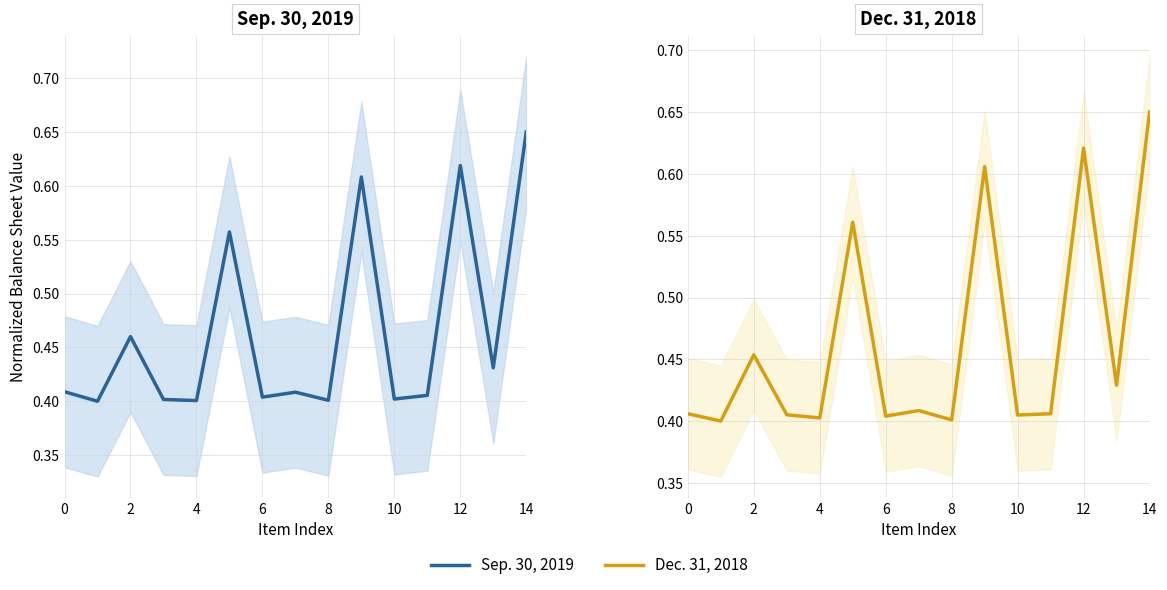

True or false: Sep. 30, 2019 has a value of 0.4 at 0.

True